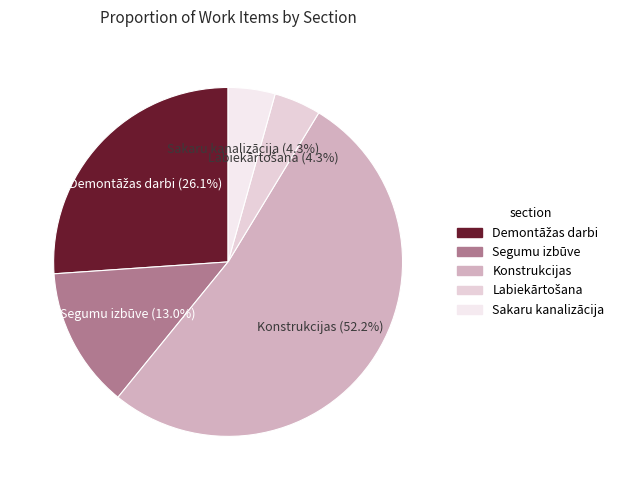

Does any single category account for the majority?

Yes